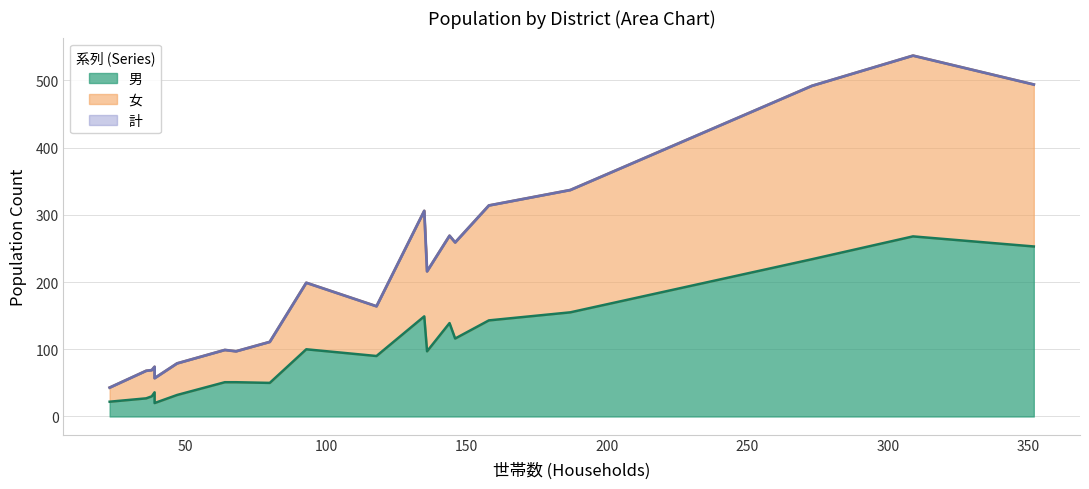

Where is 男 nearest to the value 144?

西二階町